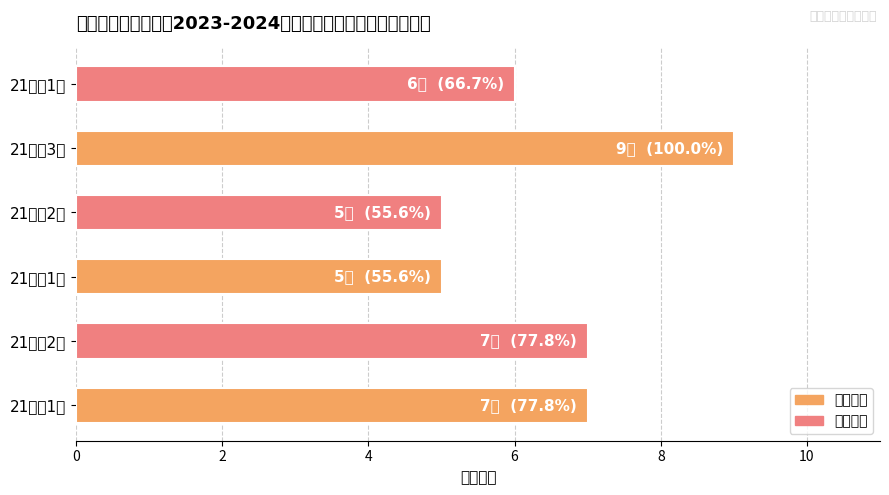

Which label corresponds to the largest value in the chart?

21食安3班